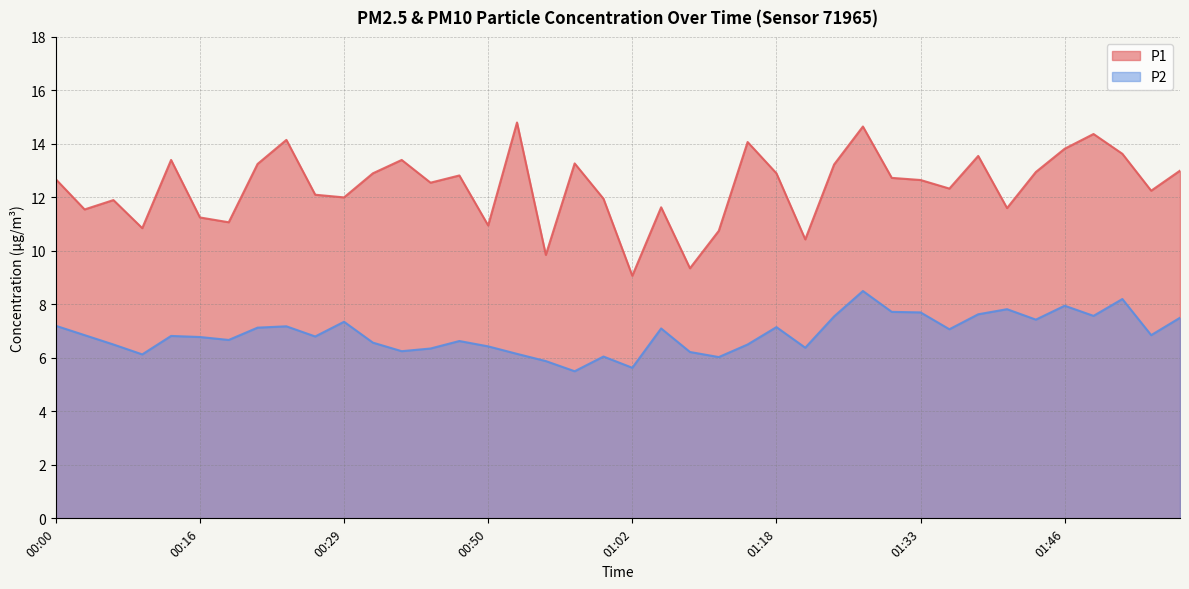

What is the spread (max minus min) of values at 00:00?

5.5